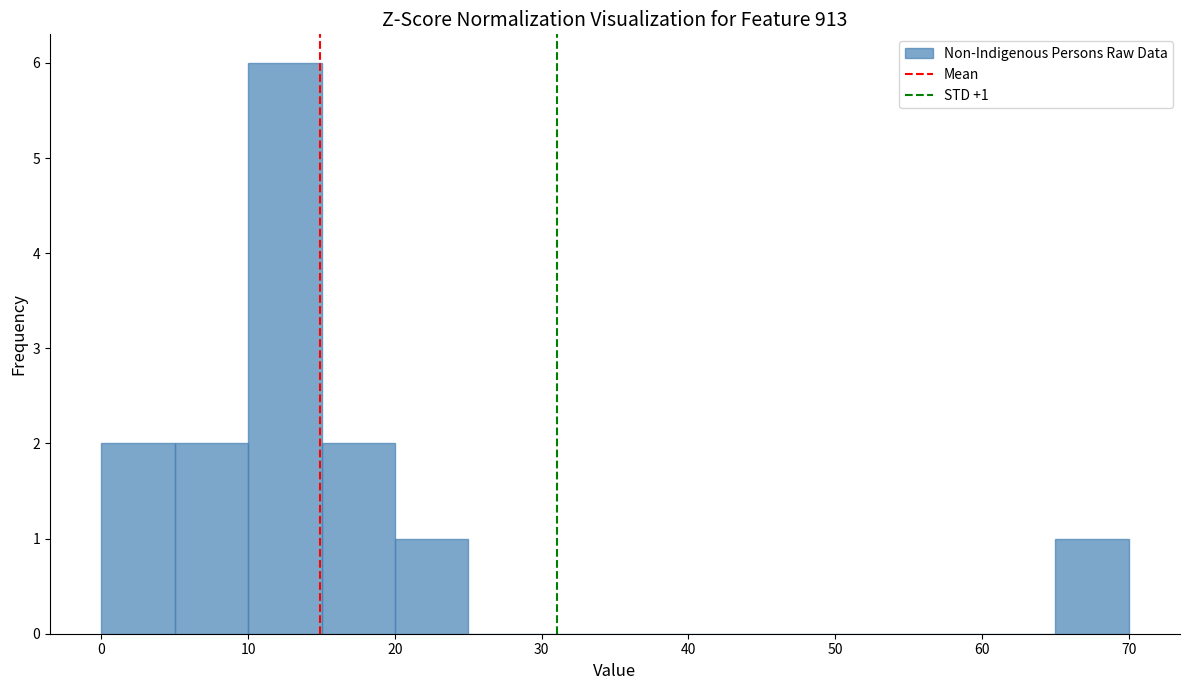

Which range on the x-axis has the tallest bar?

10 to 15